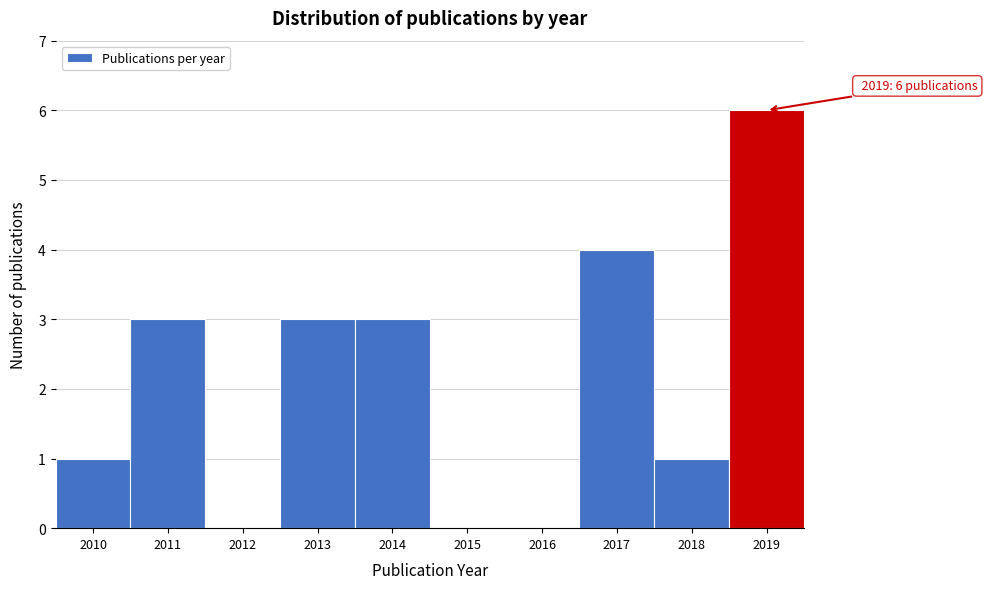

Reading left to right, transcribe all the data shown in this chart.

2010=1	2011=3	2012=0	2013=3	2014=3	2015=0	2016=0	2017=4	2018=1	2019=6